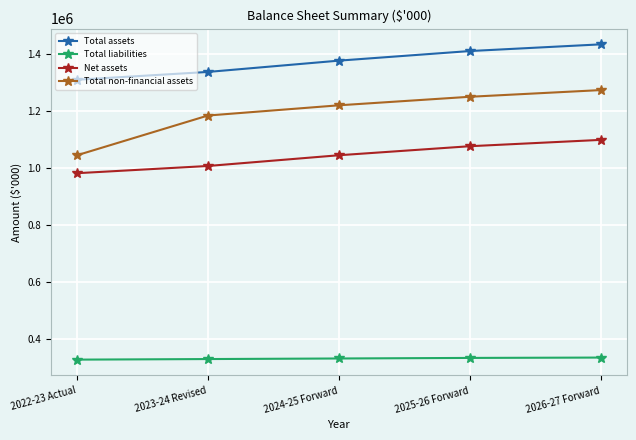

How many data points does each series have?

5